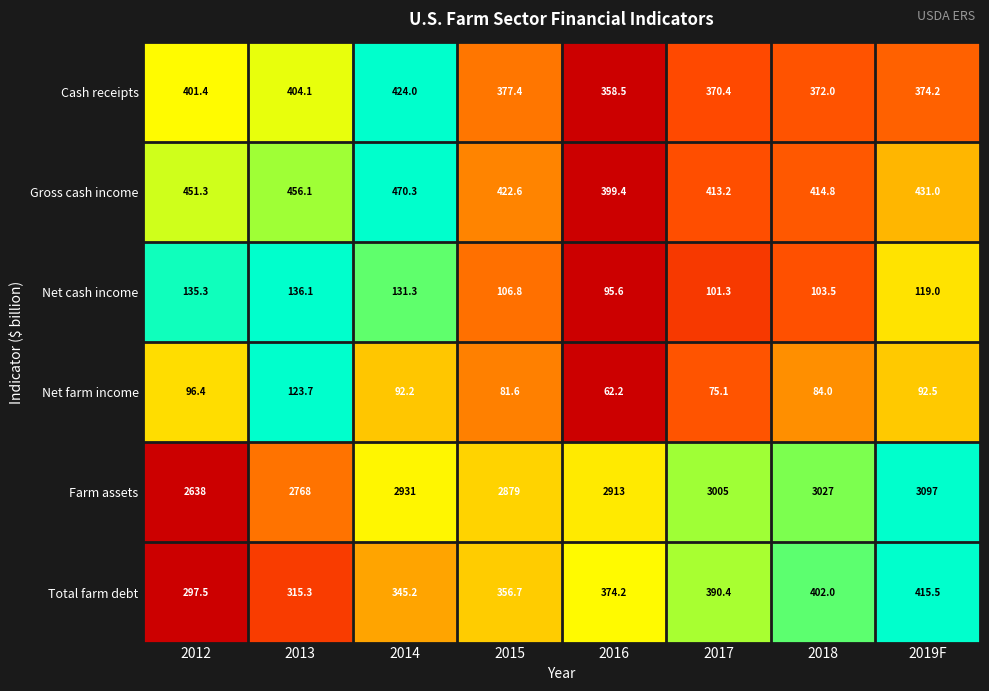

Which series has the widest spread of values?

Farm assets